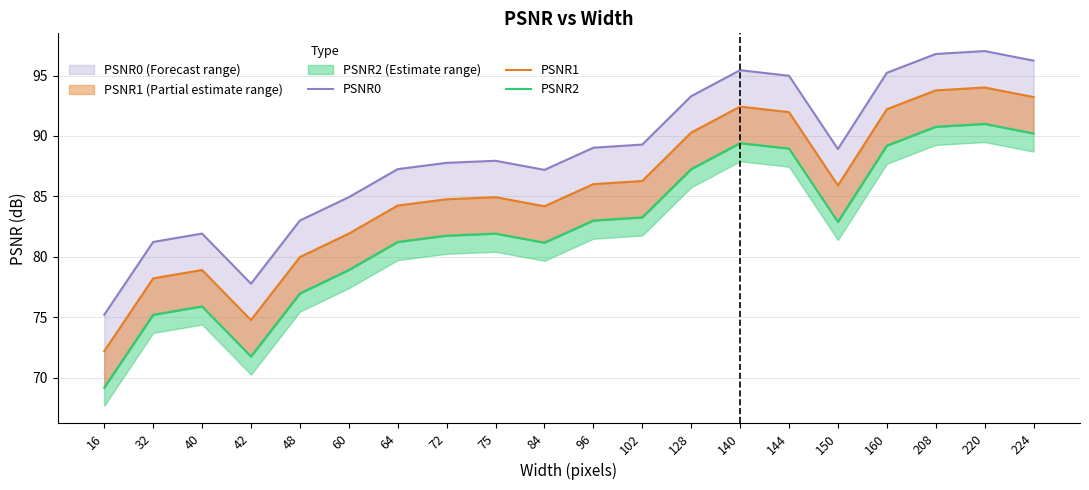

Reading left to right, what are all the values shown in this chart?

PSNR0: 16=75.2	32=81.2	40=81.9	42=77.8	48=83.0	60=84.9	64=87.3	72=87.8	75=88.0	84=87.2	96=89.0	102=89.3	128=93.3	140=95.4	144=95.0	150=88.9	160=95.2	208=96.8	220=97.0	224=96.2
PSNR1: 16=72.2	32=78.2	40=78.9	42=74.8	48=80.0	60=81.9	64=84.2	72=84.8	75=84.9	84=84.2	96=86.0	102=86.3	128=90.3	140=92.4	144=92.0	150=85.9	160=92.2	208=93.8	220=94.0	224=93.2
PSNR2: 16=69.2	32=75.2	40=75.9	42=71.8	48=77.0	60=78.9	64=81.2	72=81.8	75=81.9	84=81.2	96=83.0	102=83.3	128=87.3	140=89.4	144=89.0	150=82.9	160=89.2	208=90.8	220=91.0	224=90.2